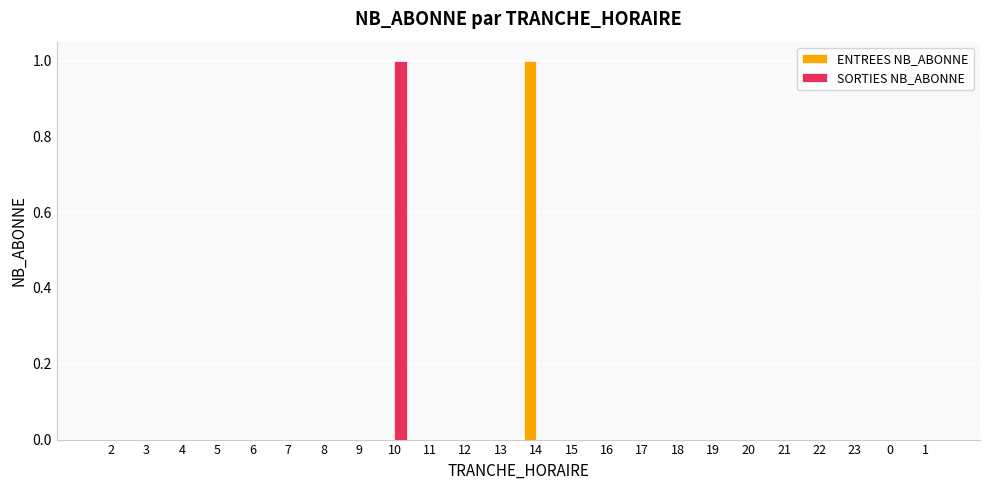

Is it true that SORTIES NB_ABONNE equals 0 at 6?

True